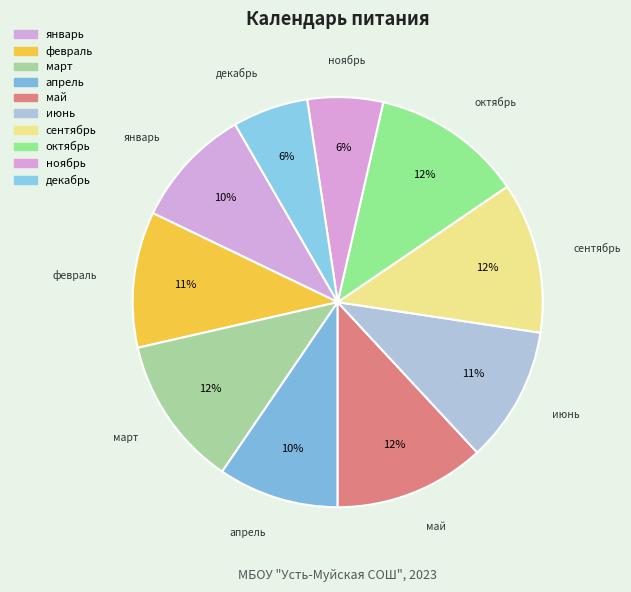

What percentage do январь and февраль together represent?

20.2%